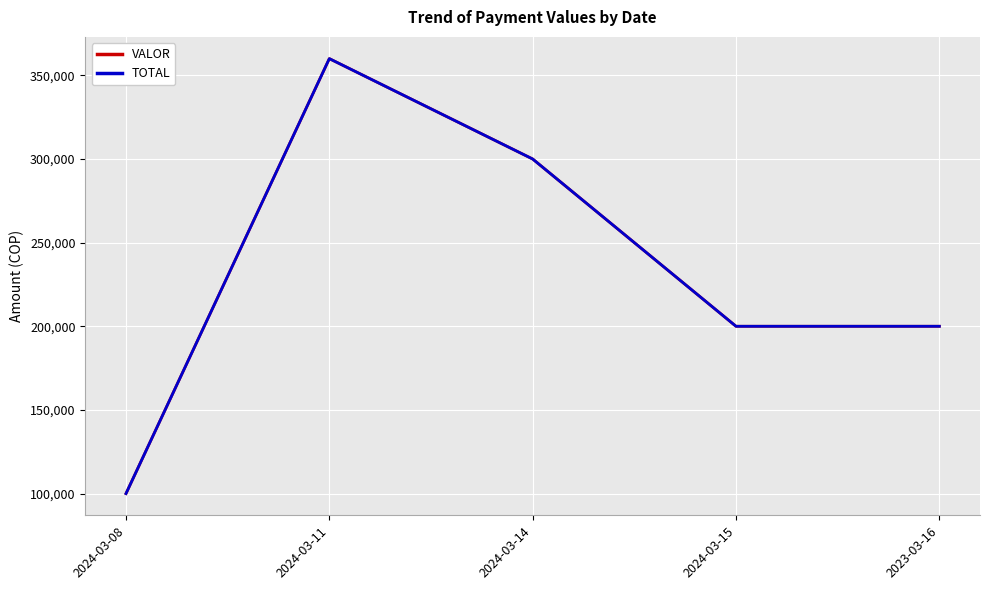

Reading left to right, transcribe all the data shown in this chart.

VALOR: 2024-03-08=100000	2024-03-11=360000	2024-03-14=300000	2024-03-15=200000	2023-03-16=200000
TOTAL: 2024-03-08=100000	2024-03-11=360000	2024-03-14=300000	2024-03-15=200000	2023-03-16=200000